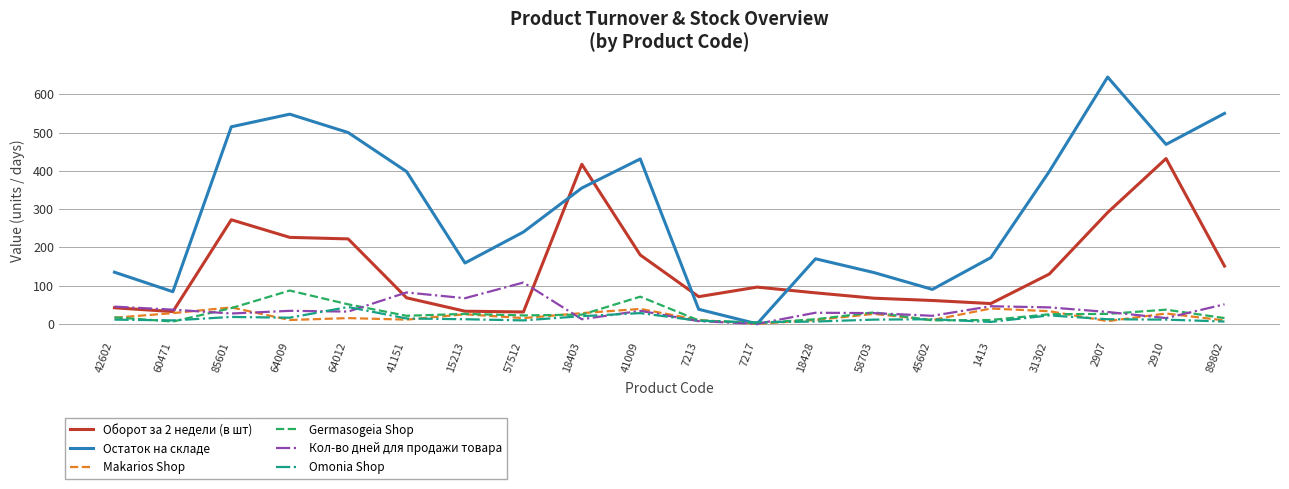

Which series has the largest total across all categories?

Остаток на складе